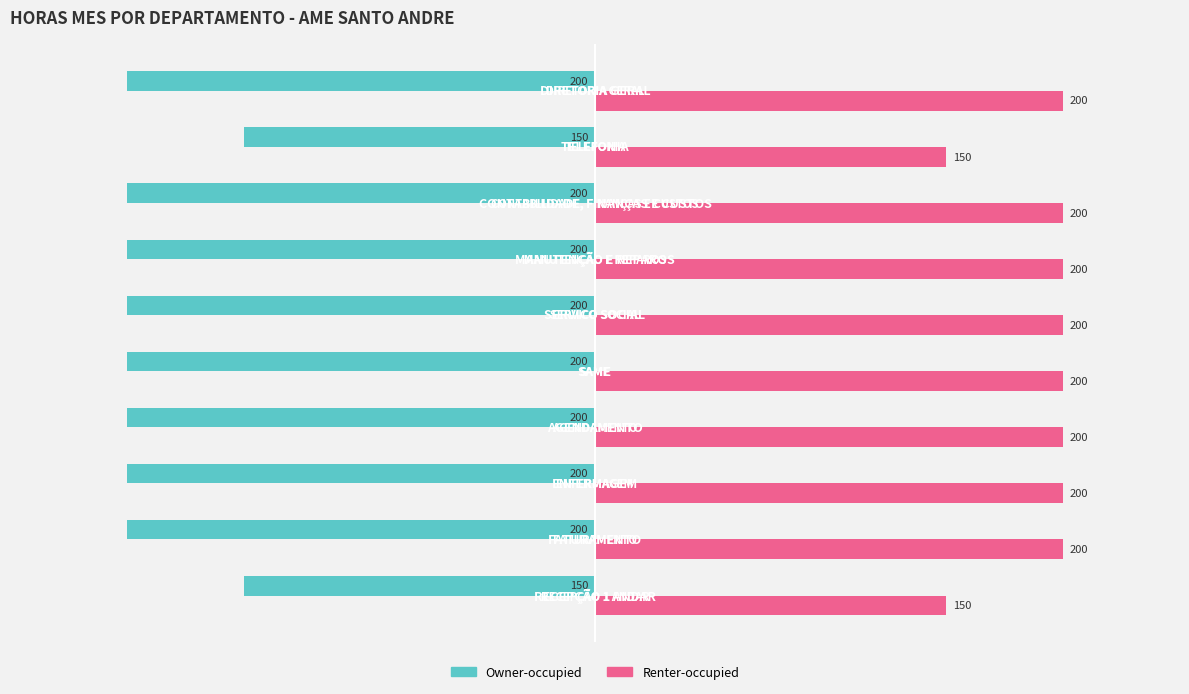

What is the average value of the Renter-occupied series?

190